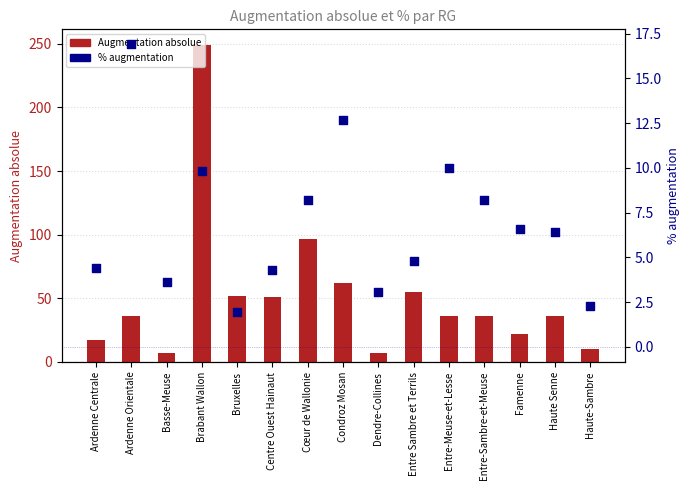

Which series reaches the minimum Y coordinate?

% augmentation